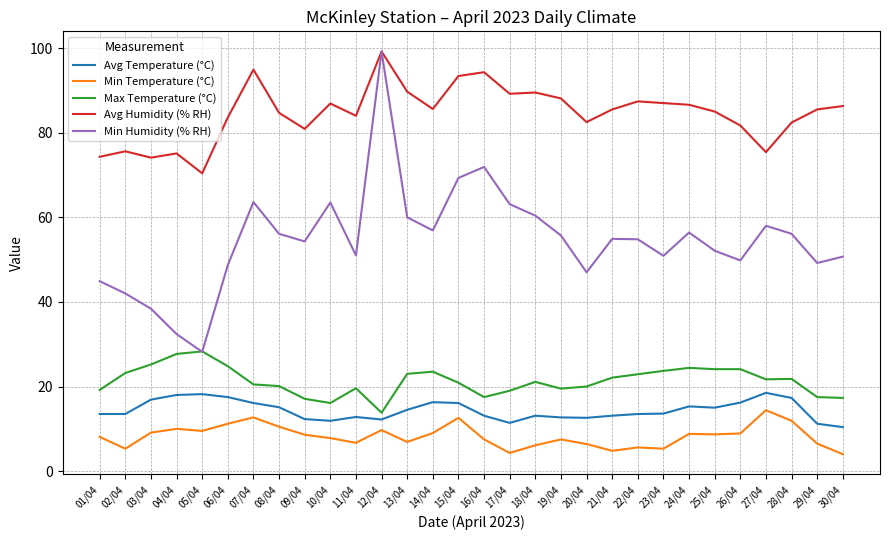

Which series has the largest range (max minus min)?

Min Humidity (% RH)